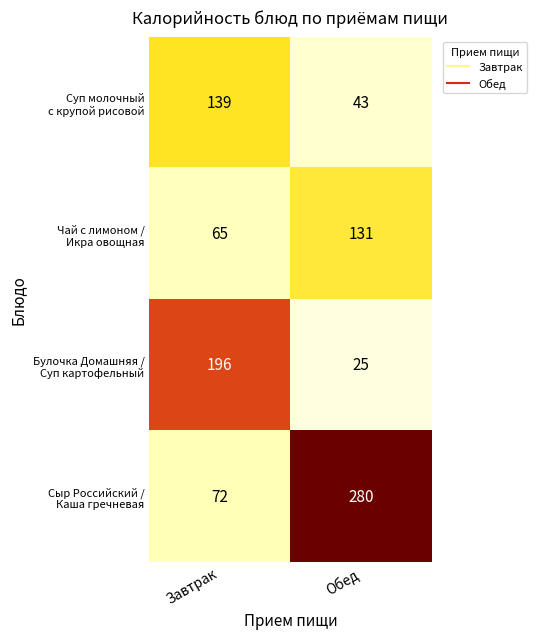

At which category is the sum across all series the highest?

Обед